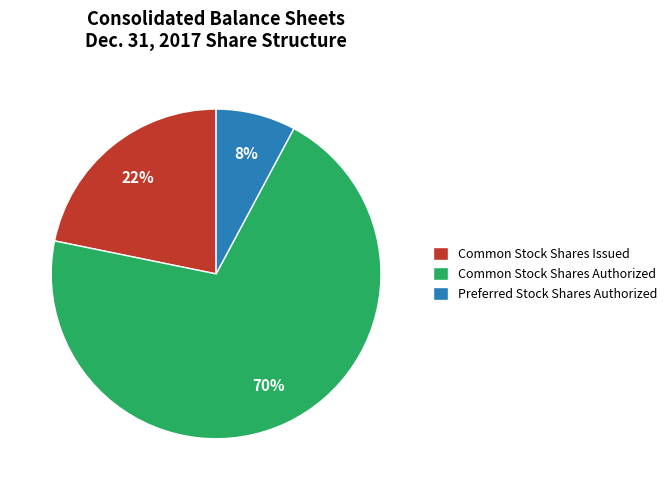

How many slices are in this pie chart?

3